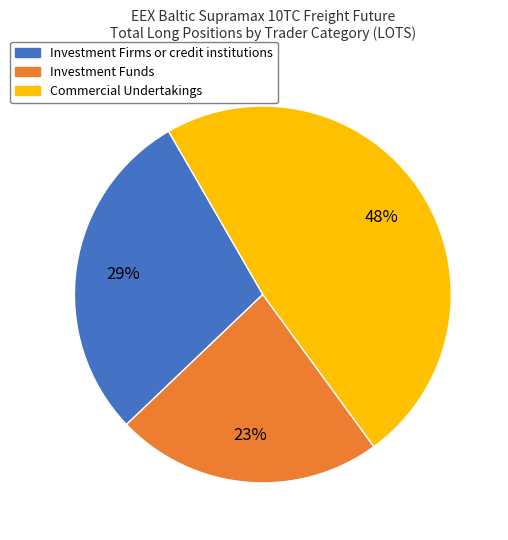

Does any single category account for the majority?

No